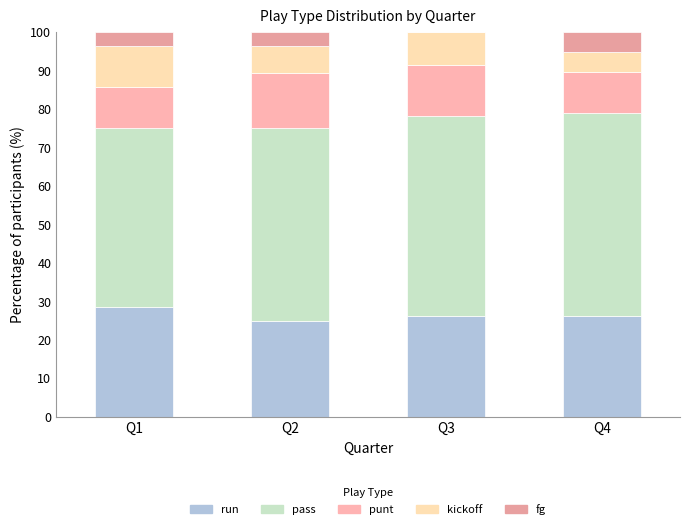

What is the value of the run bar at the 3rd from the left?

26.1